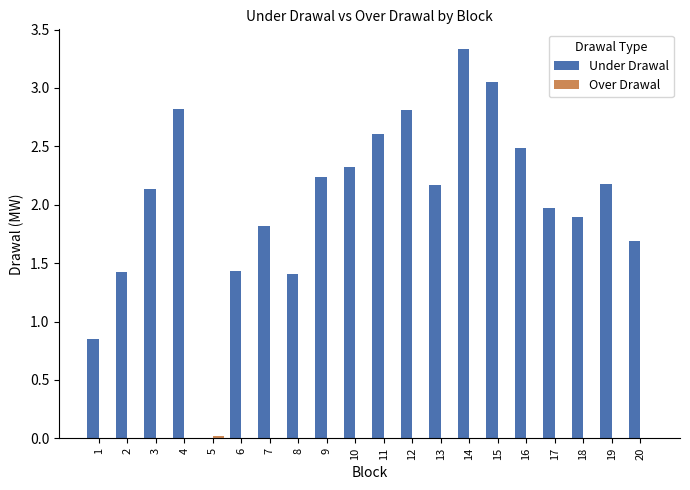

Which series changed the most between 4 and 16?

Under Drawal